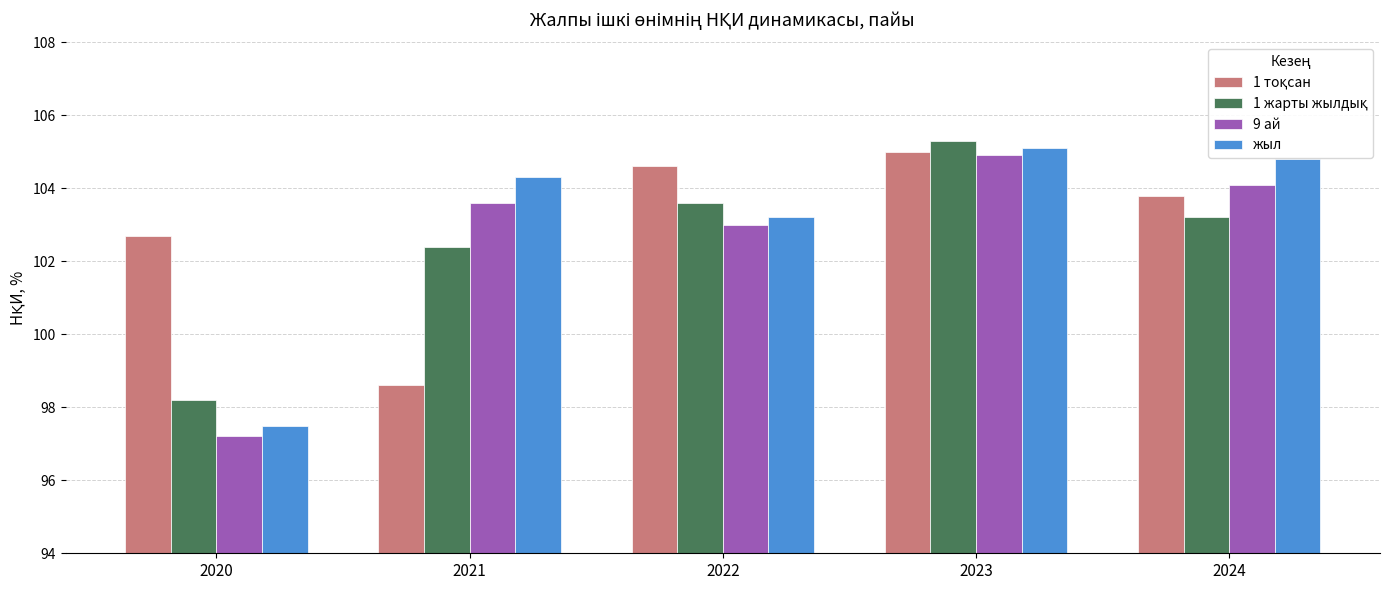

The value of жыл at 2021 is 104.3. True or false?

True